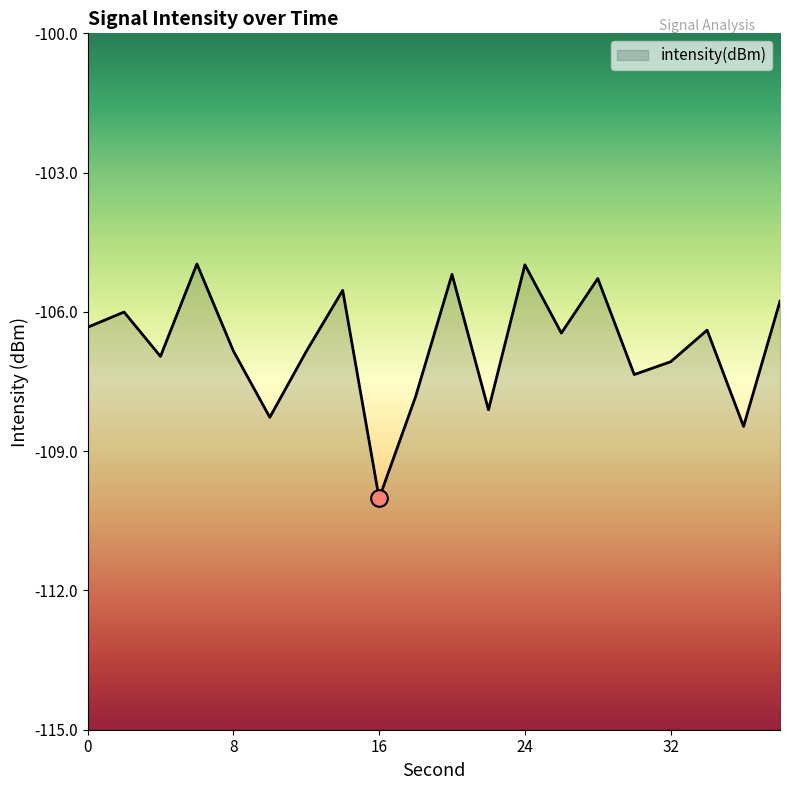

True or false: the data shows -107.3 at 30.

True